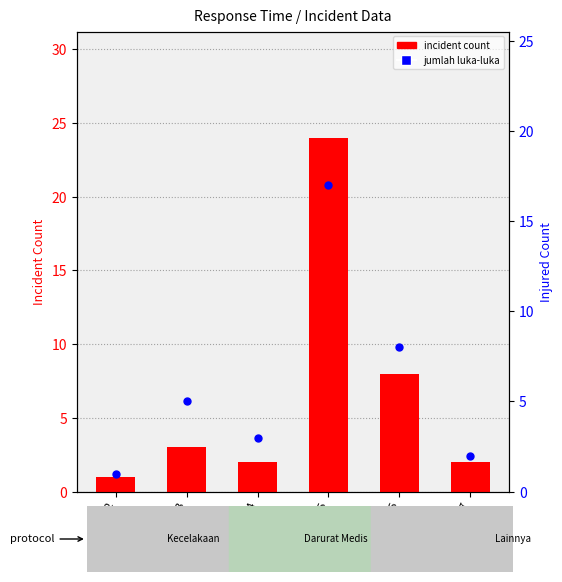

Which series contains the lowest Y value?

incident count